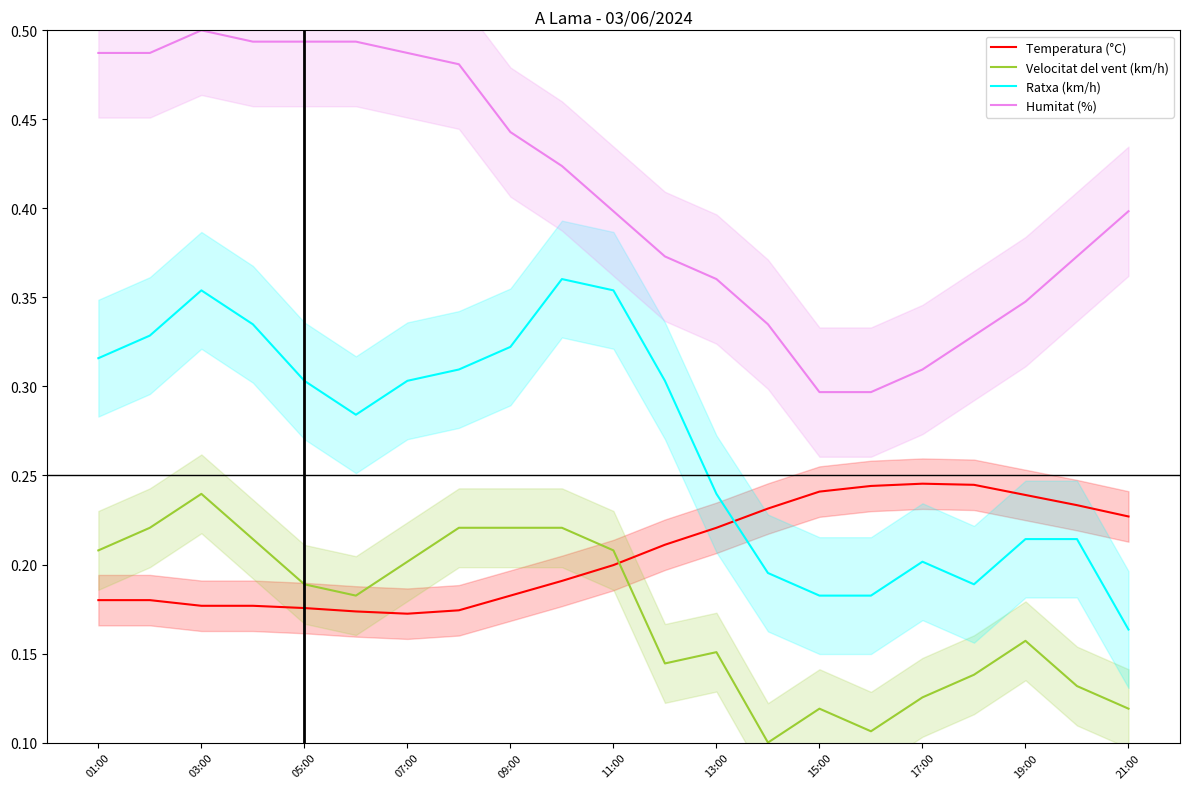

Is it true that Velocitat del vent (km/h) equals 0.1 at 01:00?

False